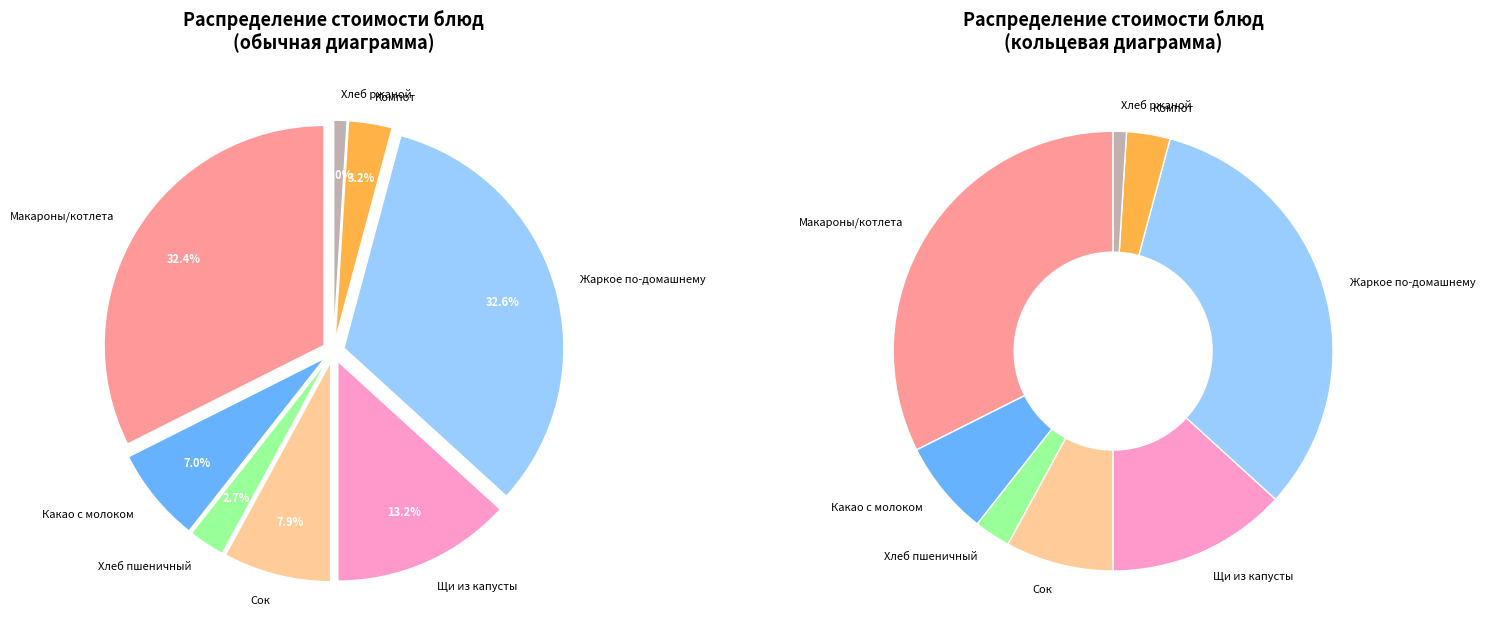

What portion of the pie excludes Щи из свежей капусты и картофелем?

86.8%